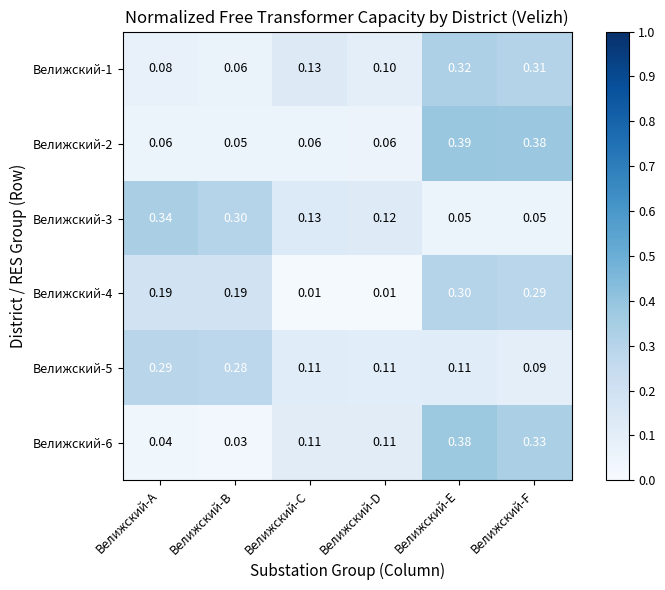

At which category is the sum across all series the highest?

Велижский-E